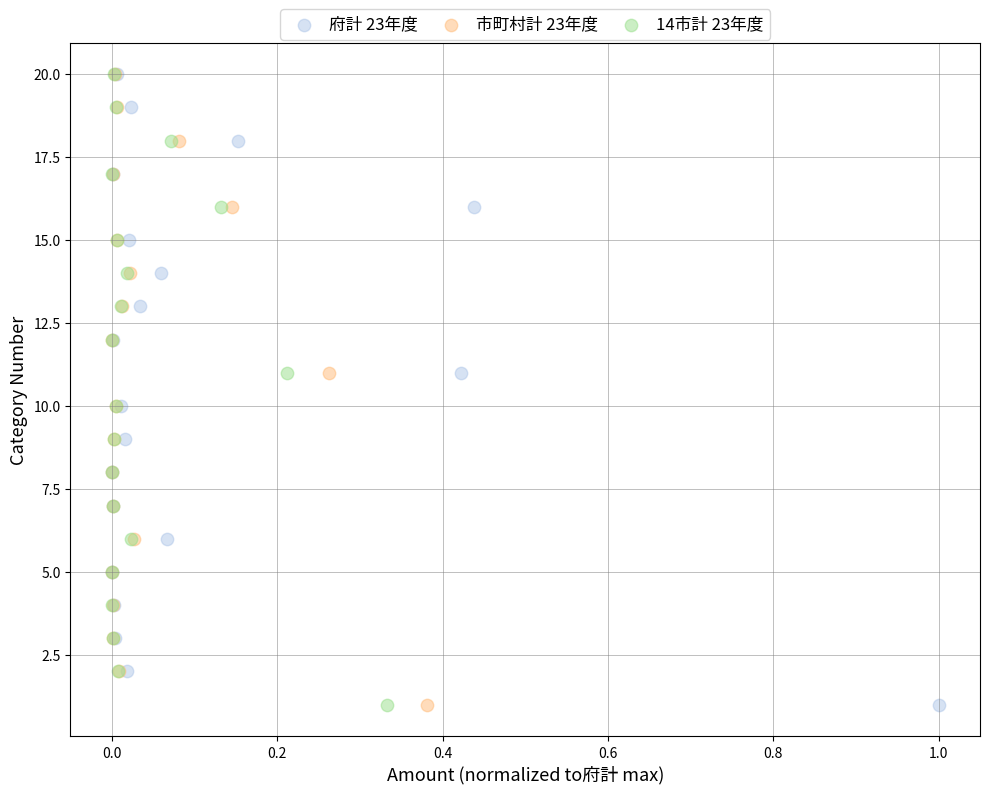

What are all the series names shown in the legend?

府計 23年度, 市町村計 23年度, 14市計 23年度